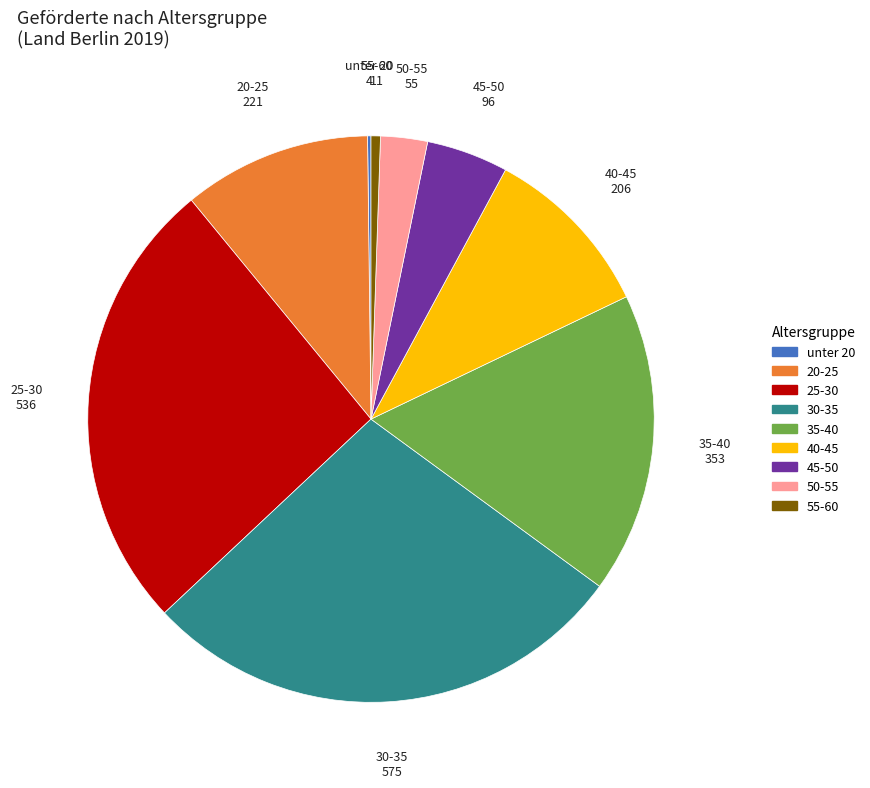

The 25-30 slice represents 12% of the pie. True or false?

False